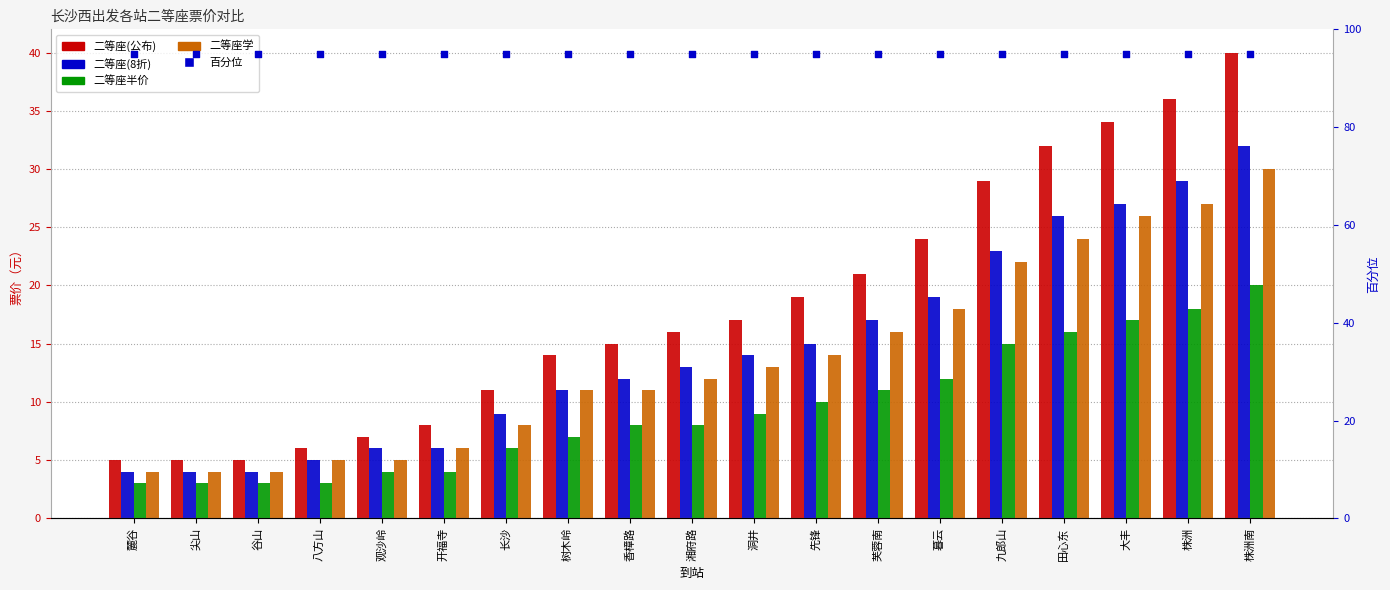

Which series contains the lowest Y value?

二等座半价